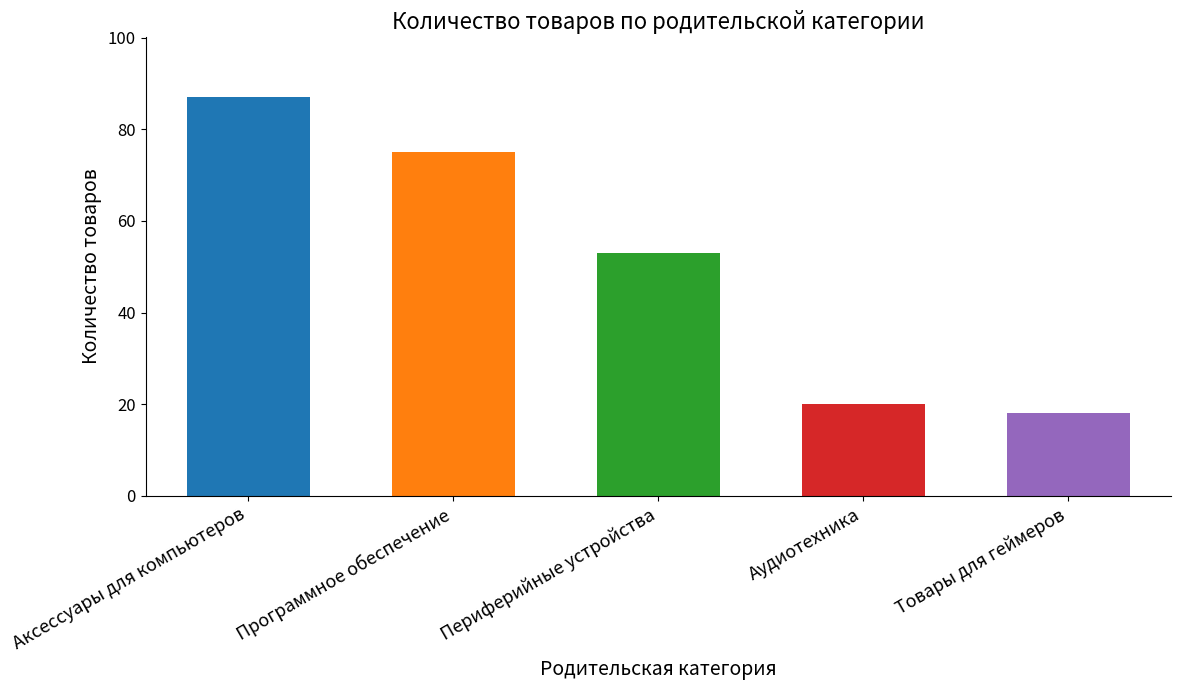

What is the difference between the maximum and minimum values?

69